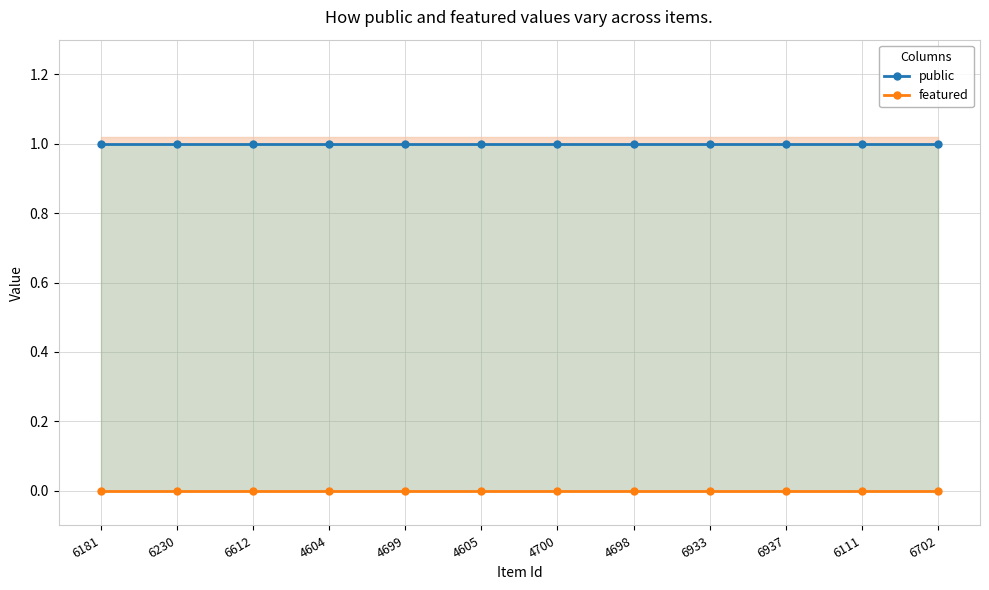

What is the label of the 4th point from the right?

6933